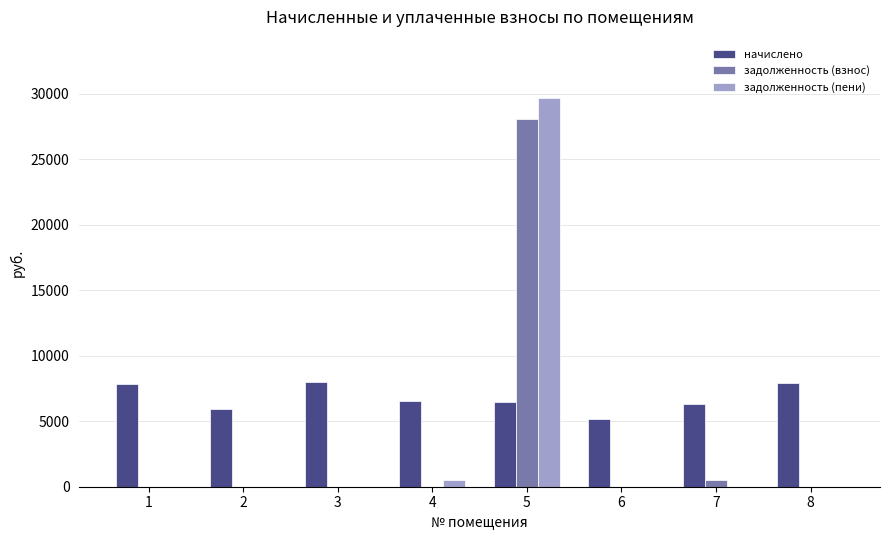

The value of начислено at 7 is 6313.0. True or false?

True